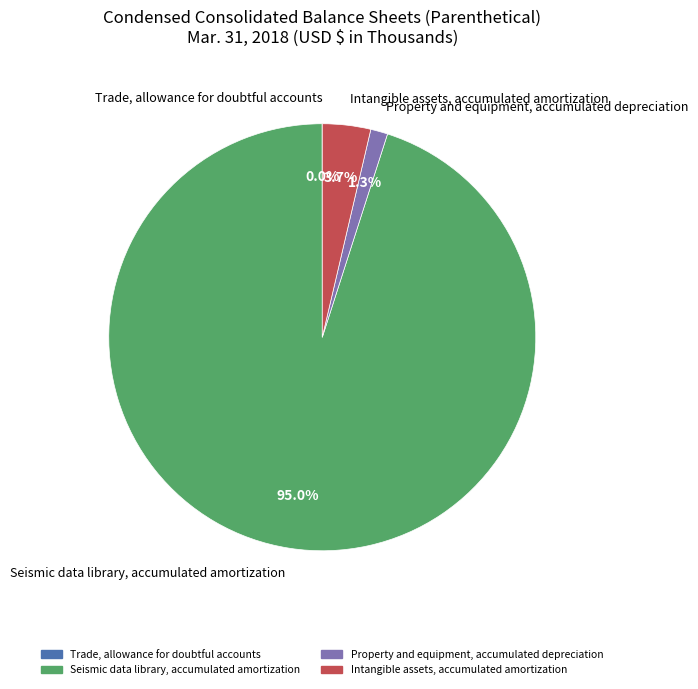

To the nearest percent, what is the difference between the largest and smallest slice percentages?

95%